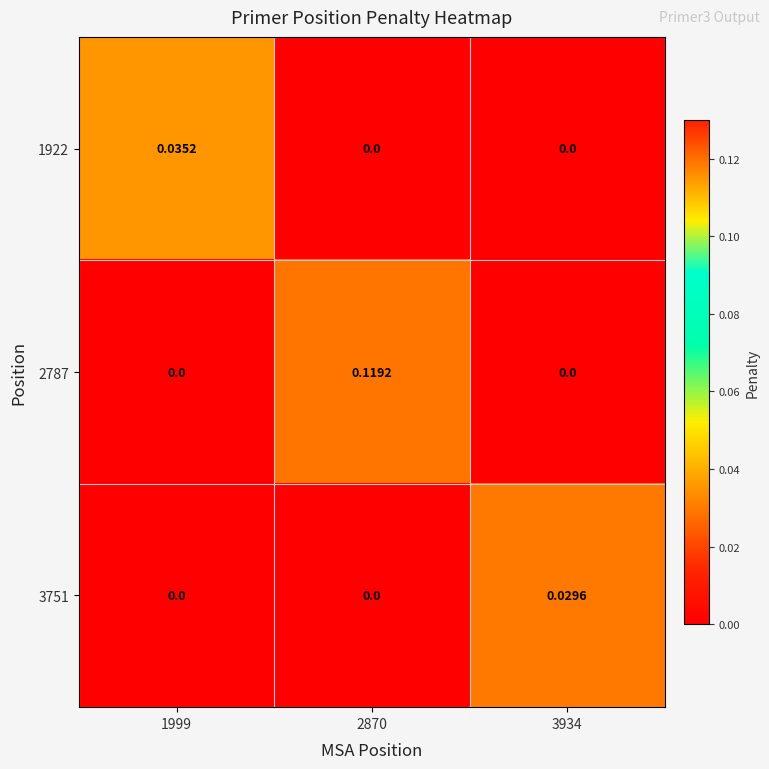

Is the value of 3751 at 3934 greater than the value of 2787 at 3934?

Yes